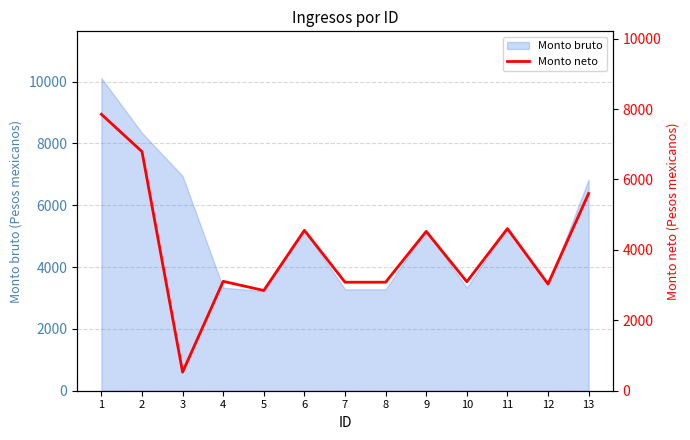

Which label corresponds to the largest value in the chart?

1